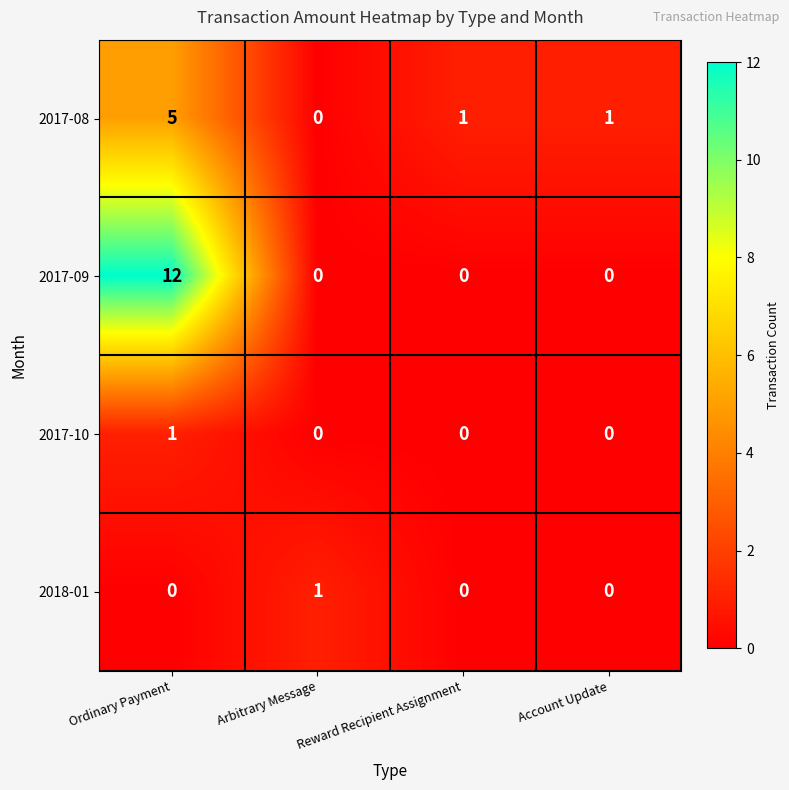

The value of 2017-10 at Reward Recipient Assignment is 0. True or false?

True